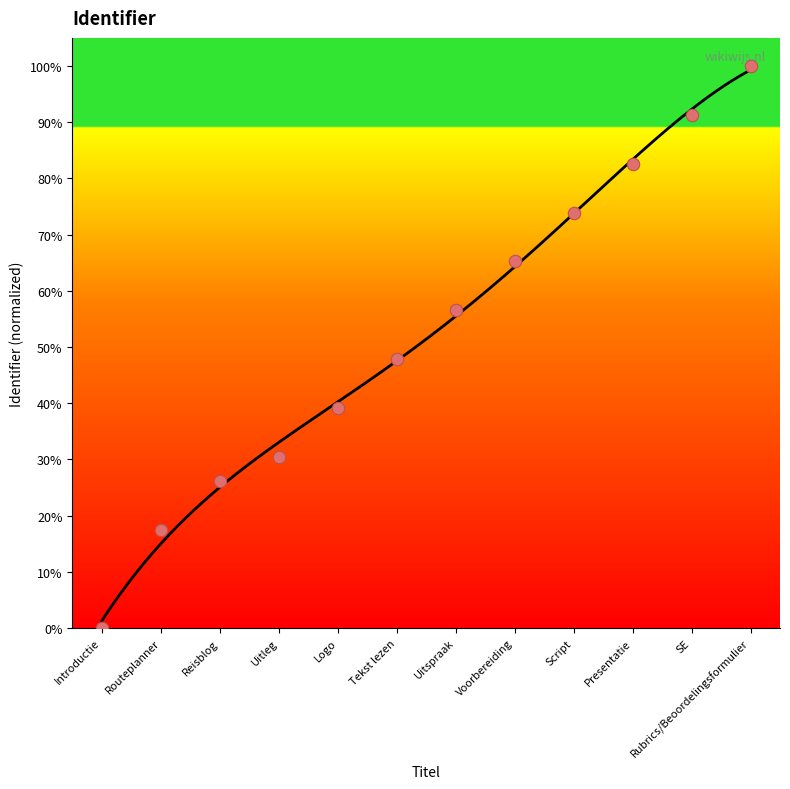

Between Routeplanner and Tekst lezen, which is larger?

Tekst lezen